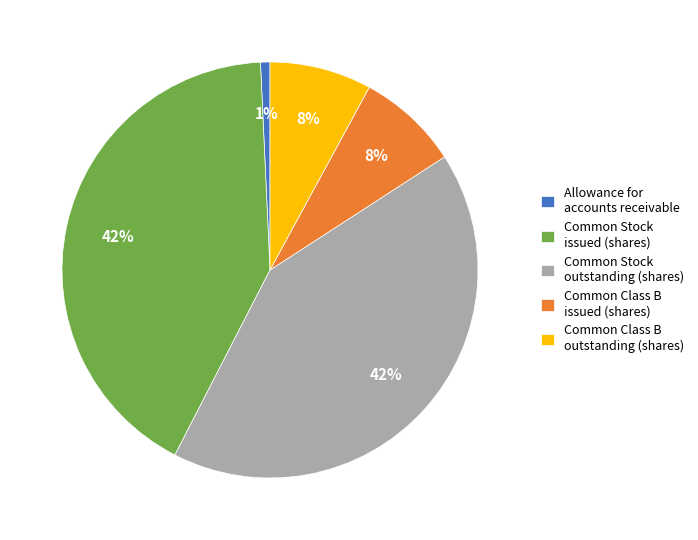

Which slice is the smallest?

Allowance for accounts receivable